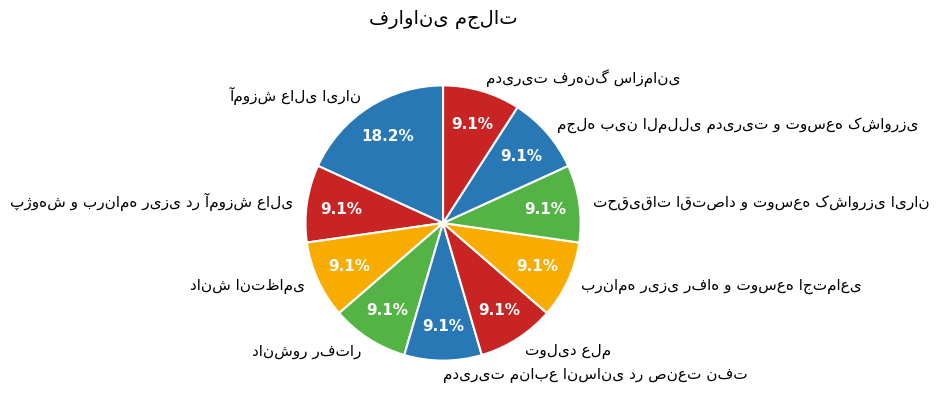

Is there any slice that represents more than half of the pie?

No